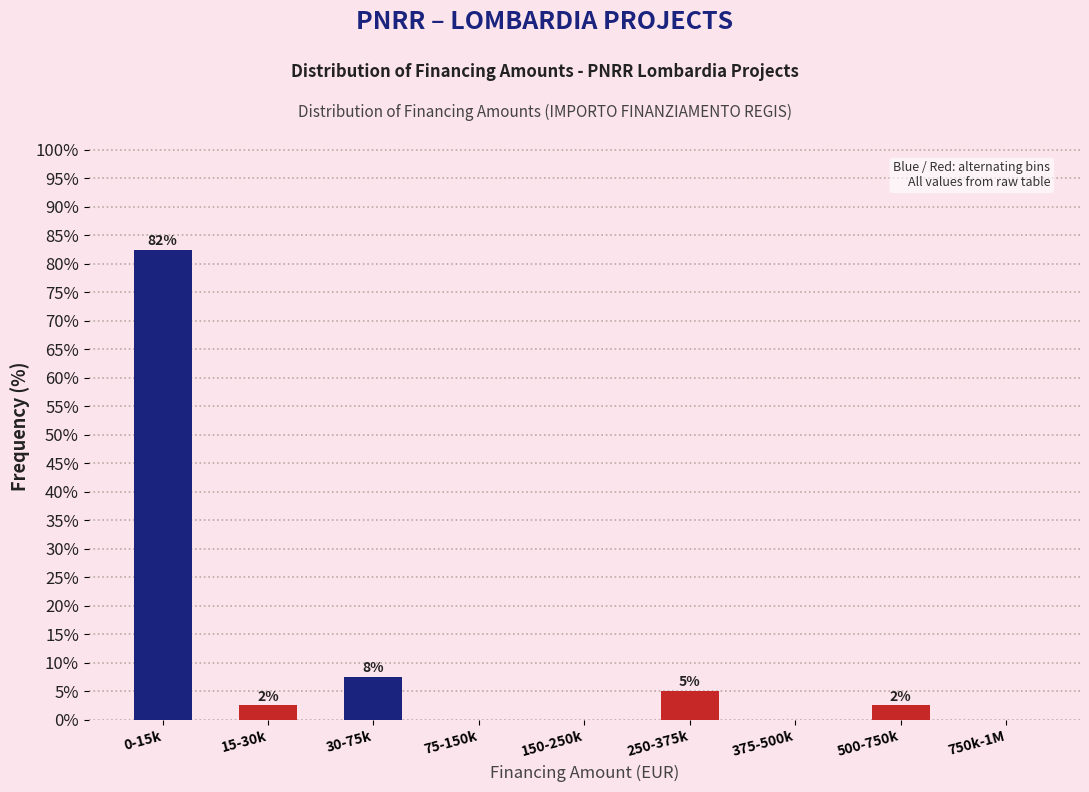

Are the bars horizontal?

No